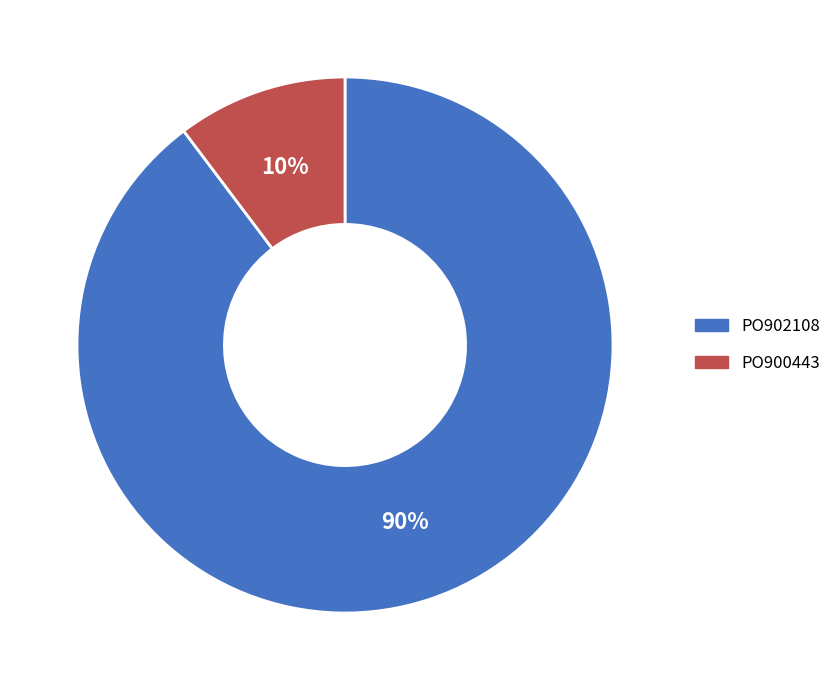

Between PO900443 and PO902108, which is larger?

PO902108